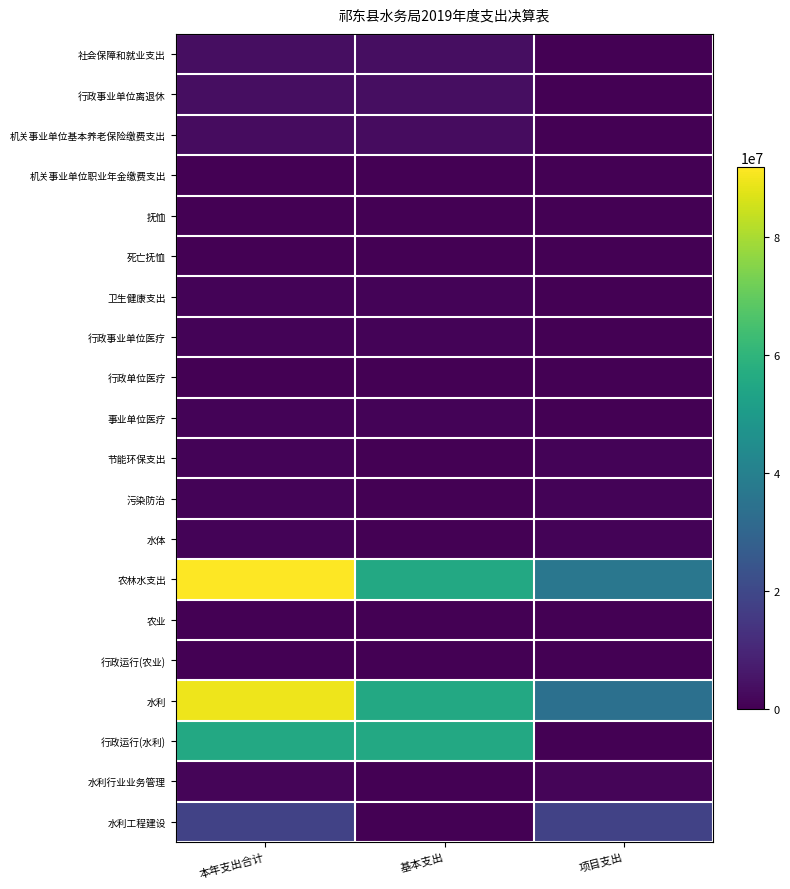

How many series are shown in this chart?

20